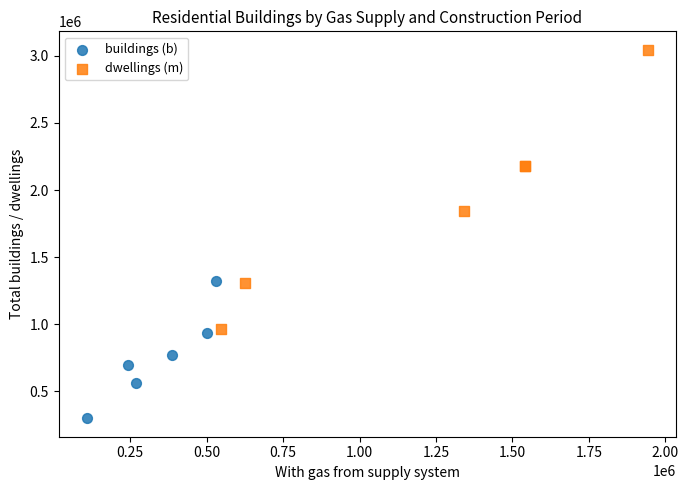

Which series contains the lowest Y value?

buildings (b)